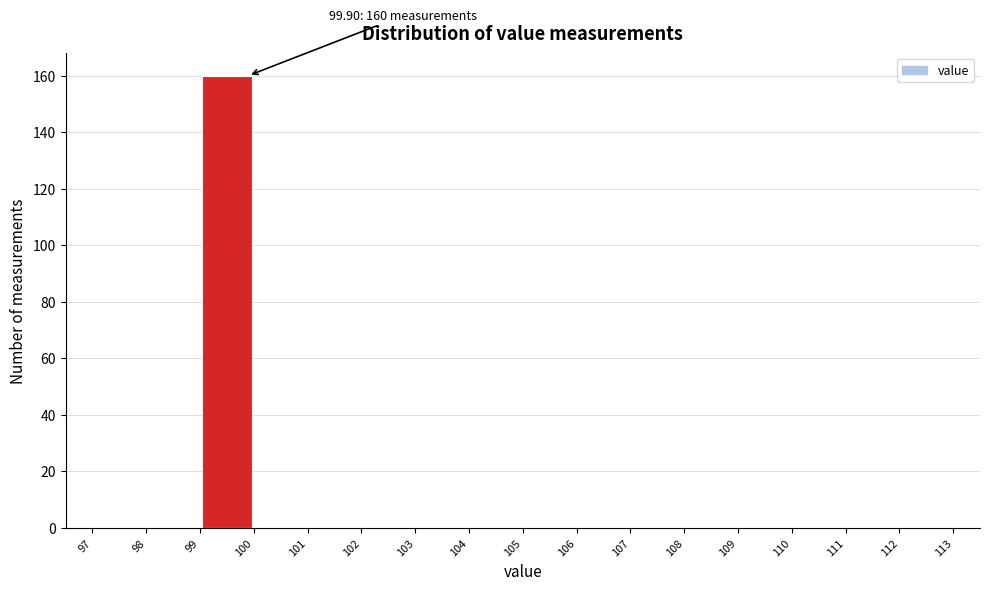

Over which range of the x-axis is the bar tallest?

99 to 100